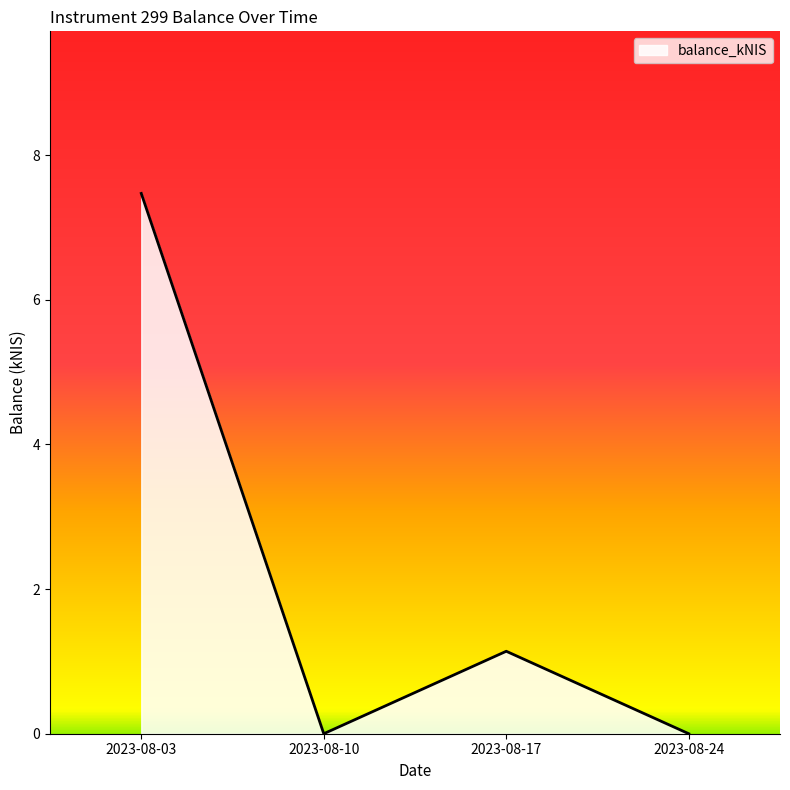

At which category does the data reach its first local peak?

2023-08-17